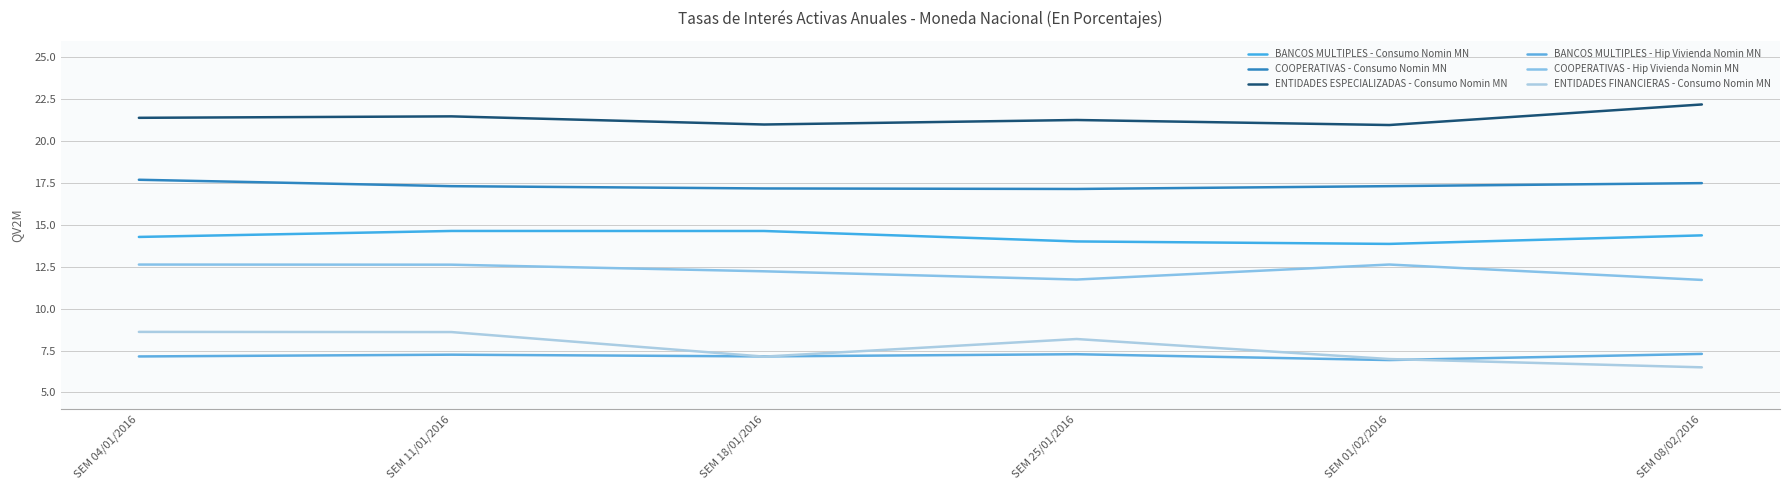

Does the chart display data point markers on the line(s)?

No